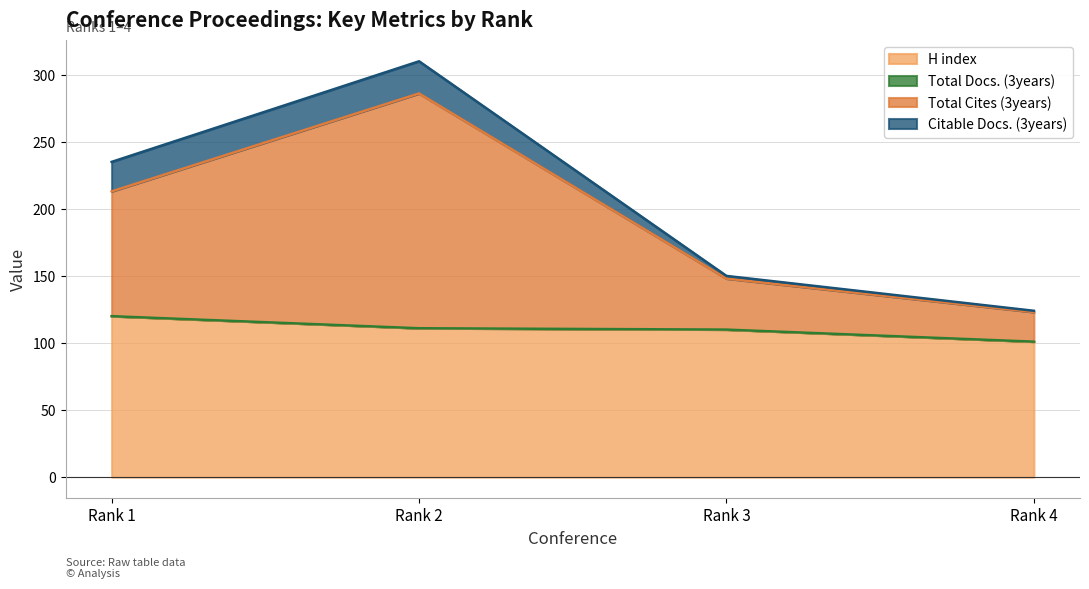

Which series has the largest total across all categories?

Total Cites (3years)